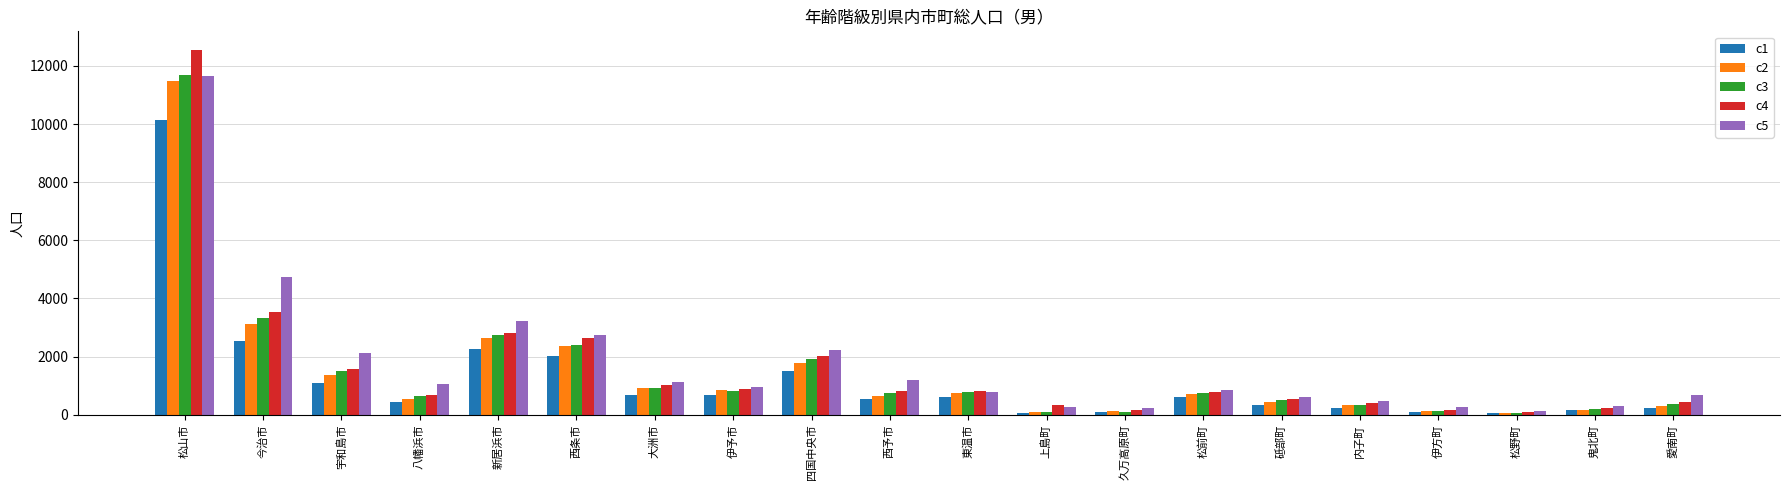

Between 松山市 and 東温市, which series saw the biggest shift?

c4